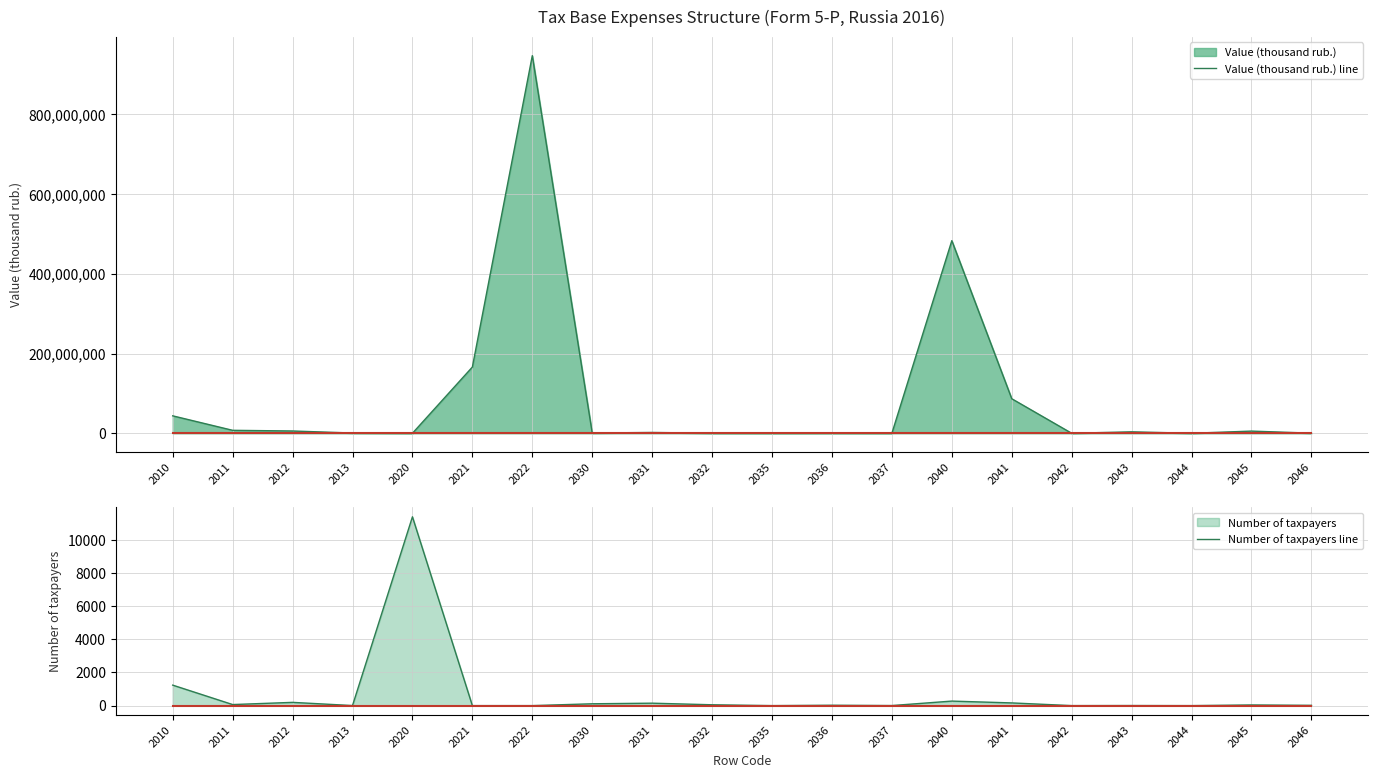

At which label is Number of taxpayers line closest to 5689?

2010